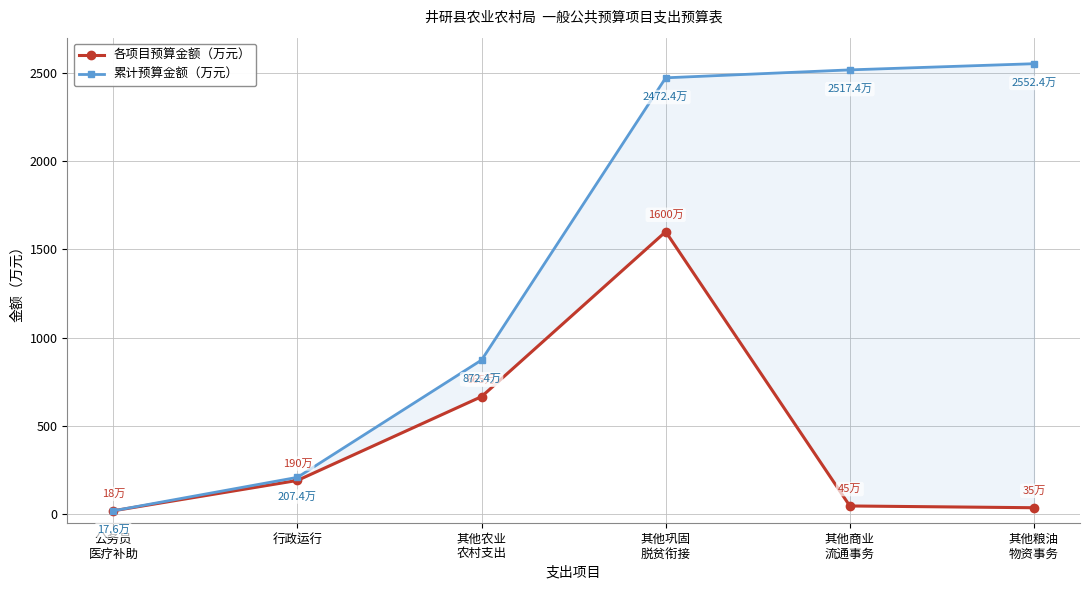

How many values in the 累计预算金额（万元） series exceed 2472?

3